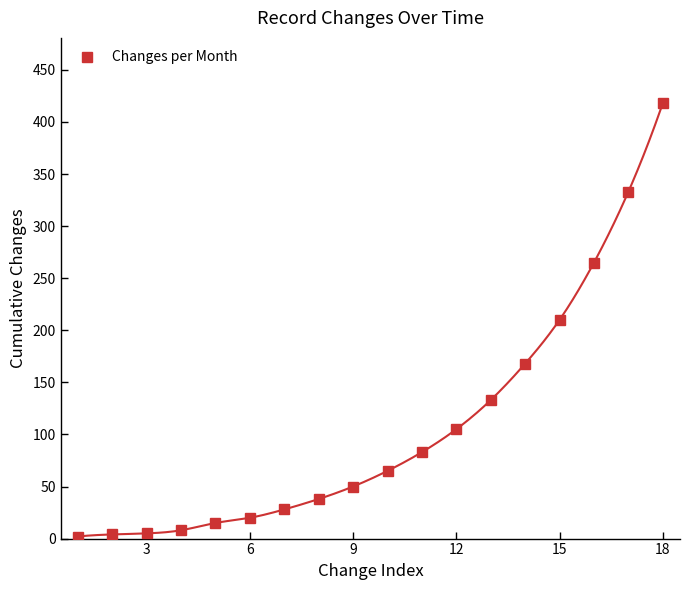

What is the minimum value shown in the chart?

2